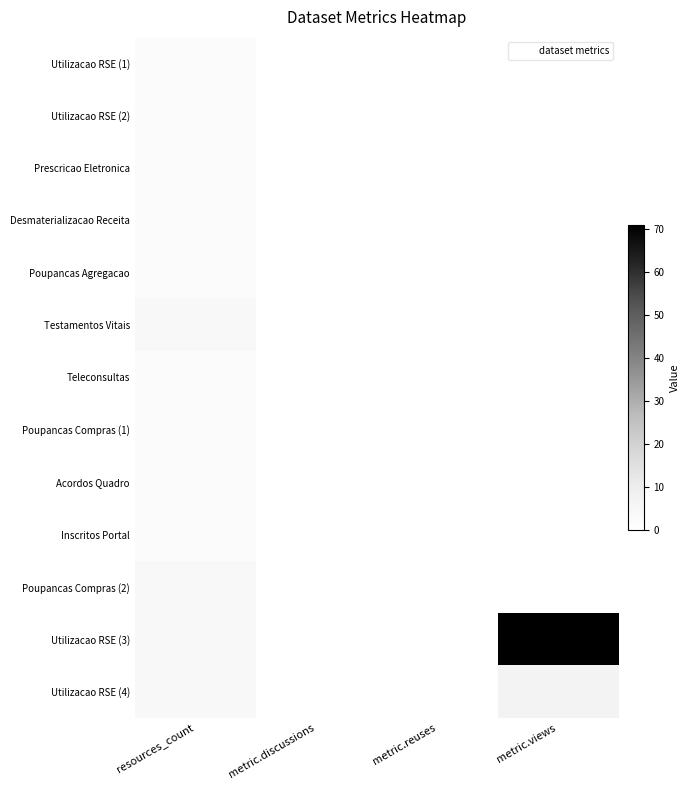

Which series changed the most between metric.reuses and metric.views?

Utilizacao RSE (3)